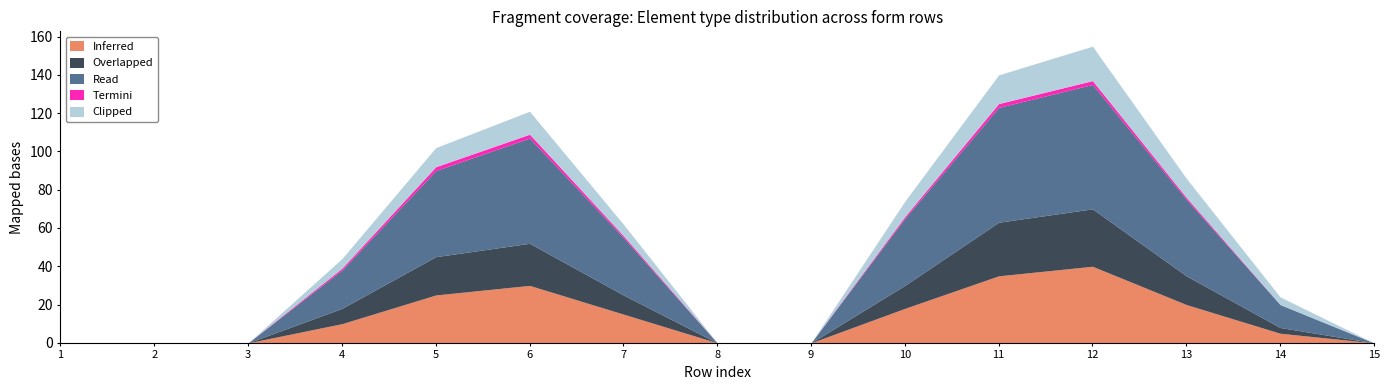

How many Clipped values are between 0 and 10?

12